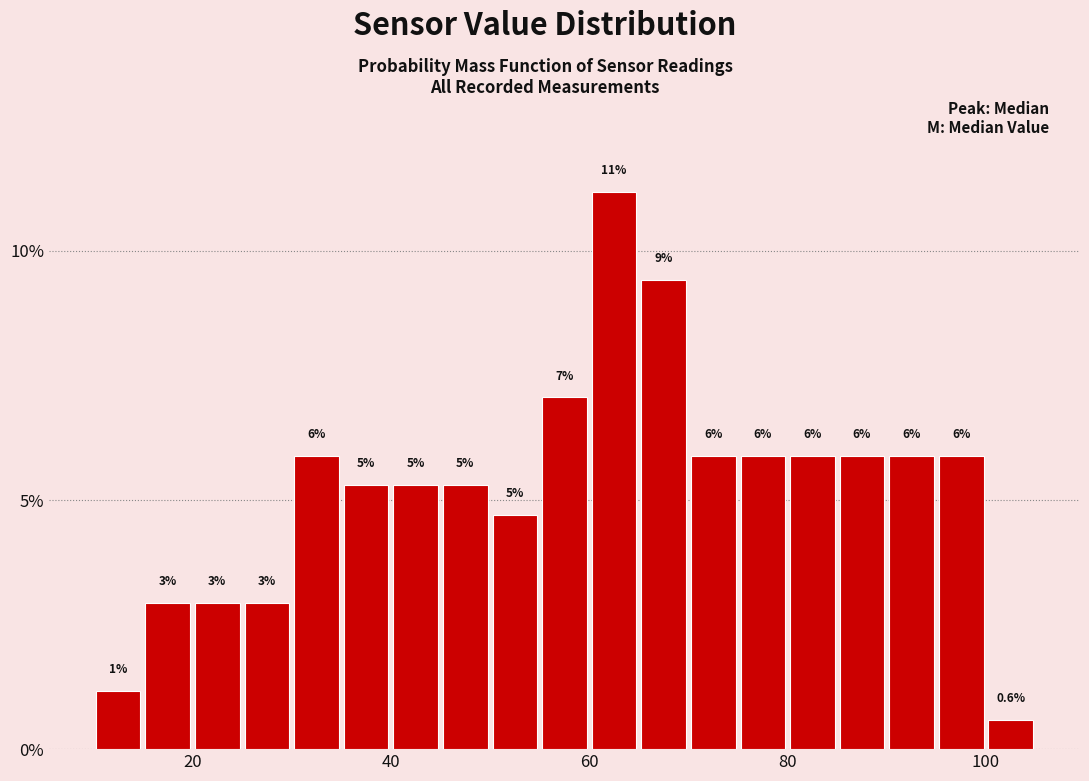

Read against the x-axis, roughly where is the centre of the tallest bar?

62